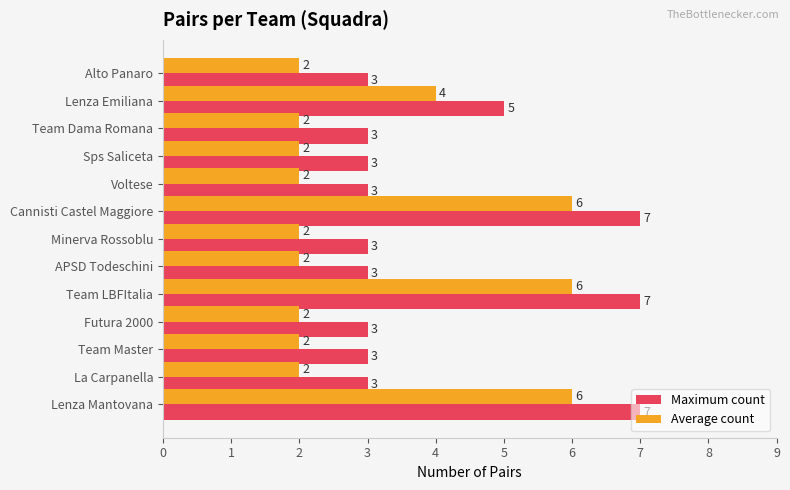

How many categories are shown in the chart?

13